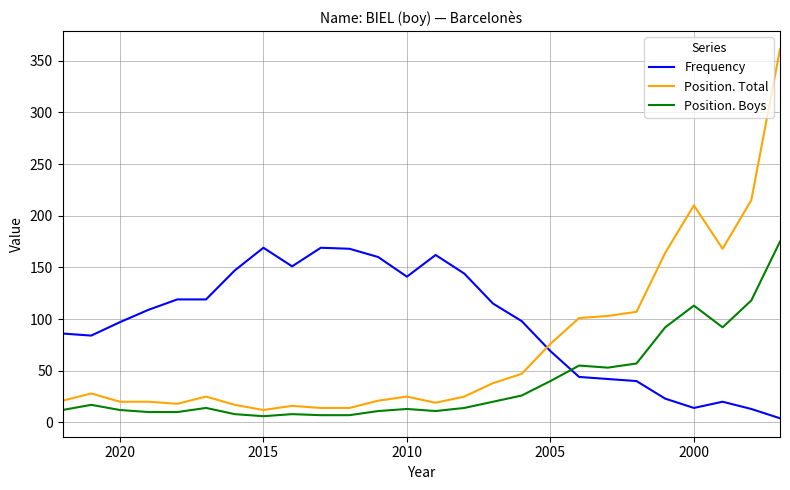

The value of Position. Total at 9 is 24. True or false?

False